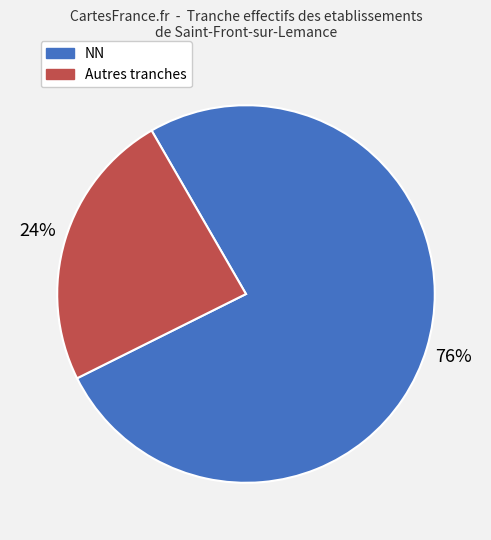

To the nearest percent, what is the difference between the largest and smallest slice percentages?

52%